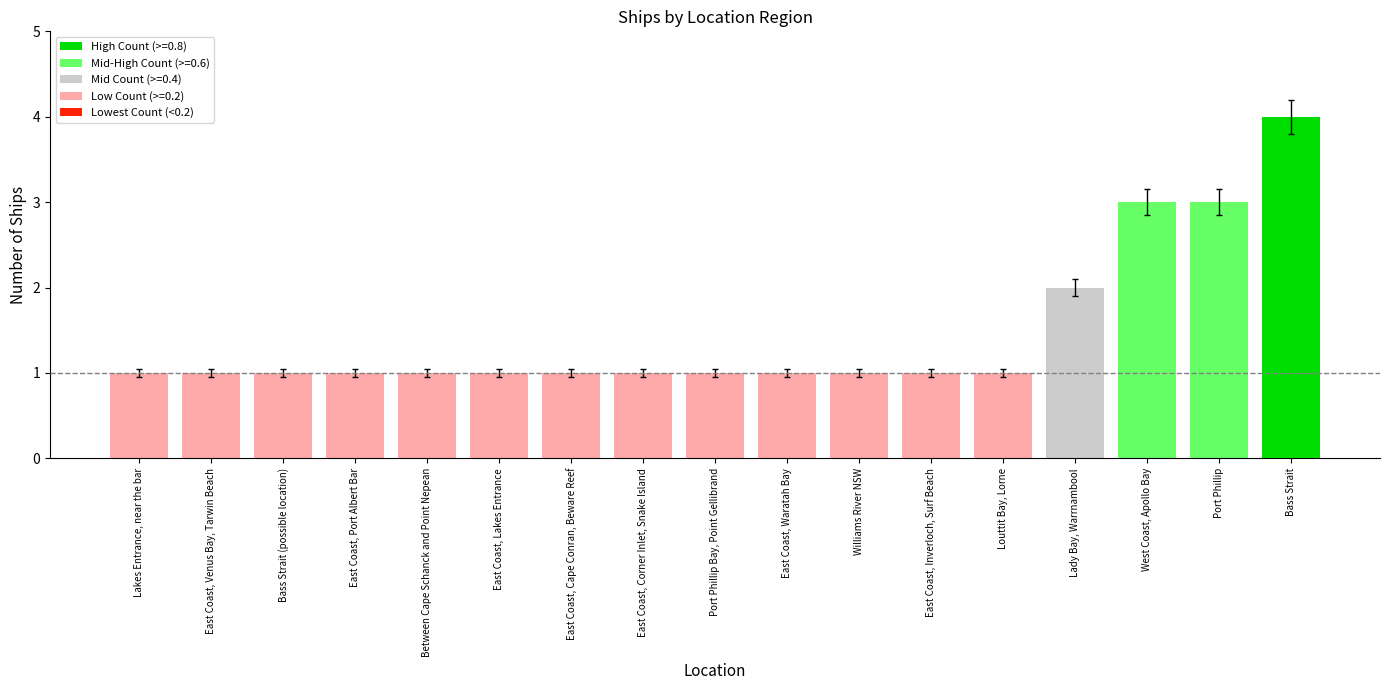

Which has a higher value, East Coast, Port Albert Bar or Lady Bay, Warrnambool?

Lady Bay, Warrnambool